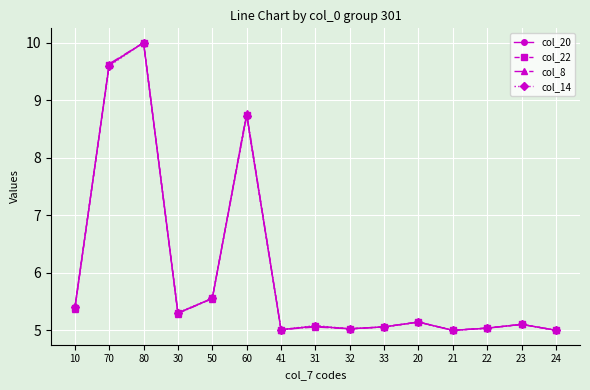

Where is col_20 nearest to the value 7?

50